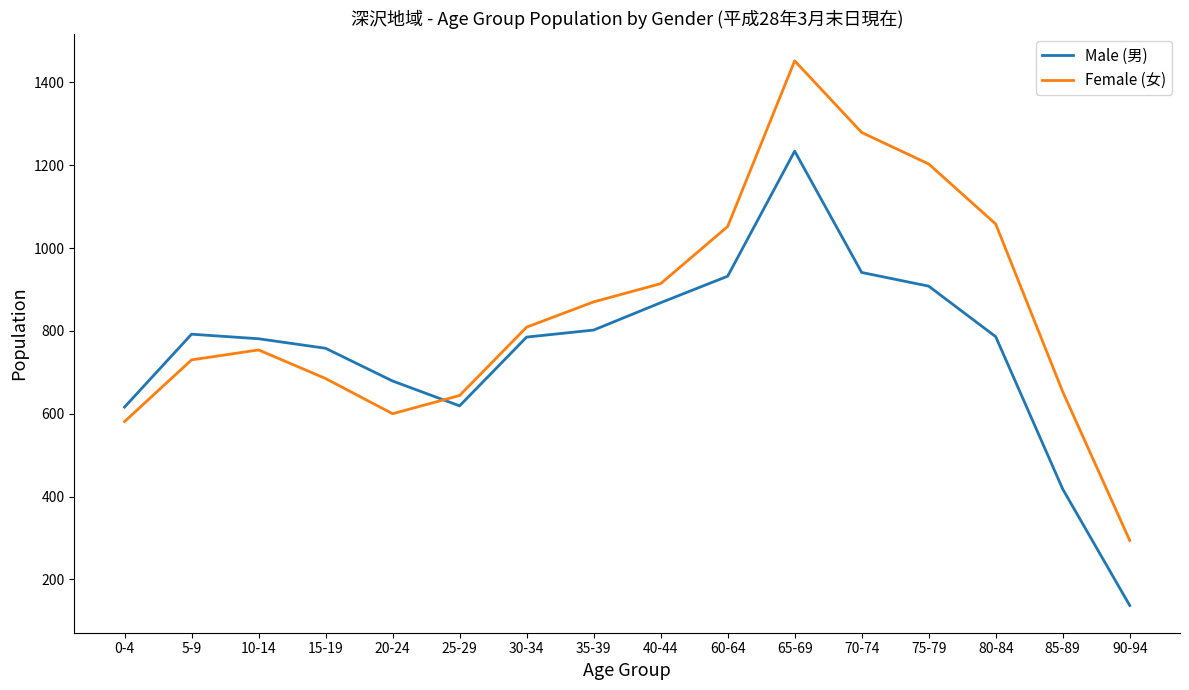

Which series has the largest range (max minus min)?

Female (女)